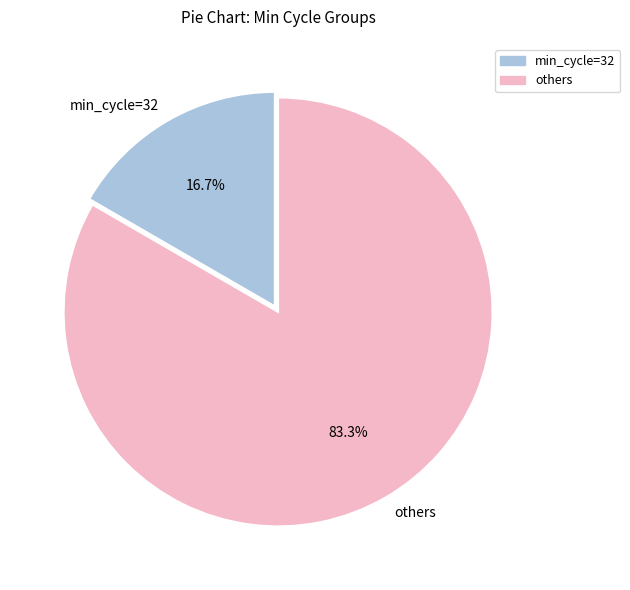

How many slices are in this pie chart?

2